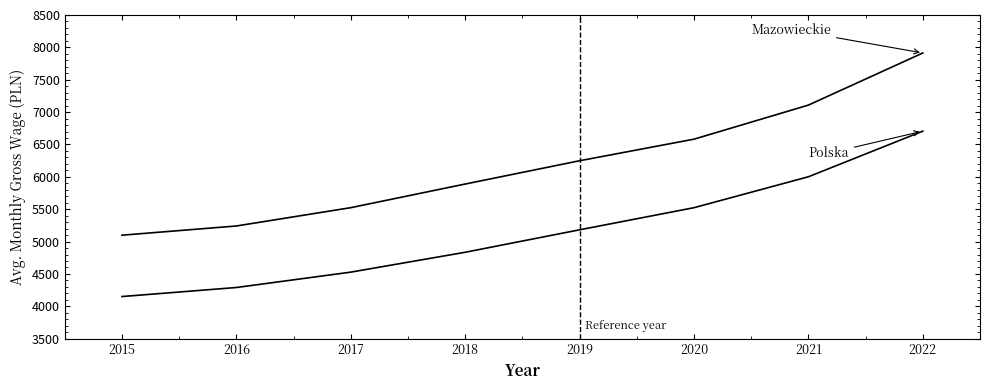

At which category does the chart reach its minimum across all series?

2015